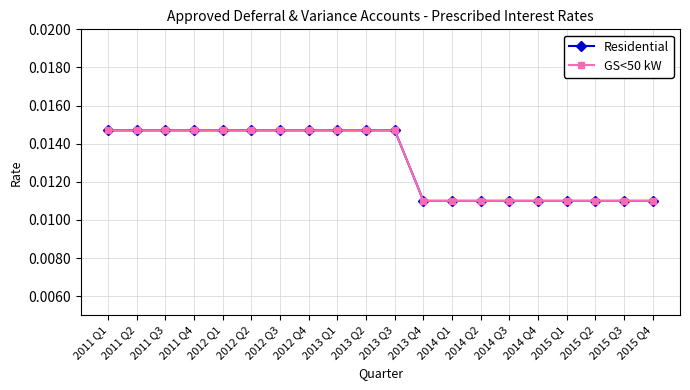

Is this an area chart (filled region under the line)?

No